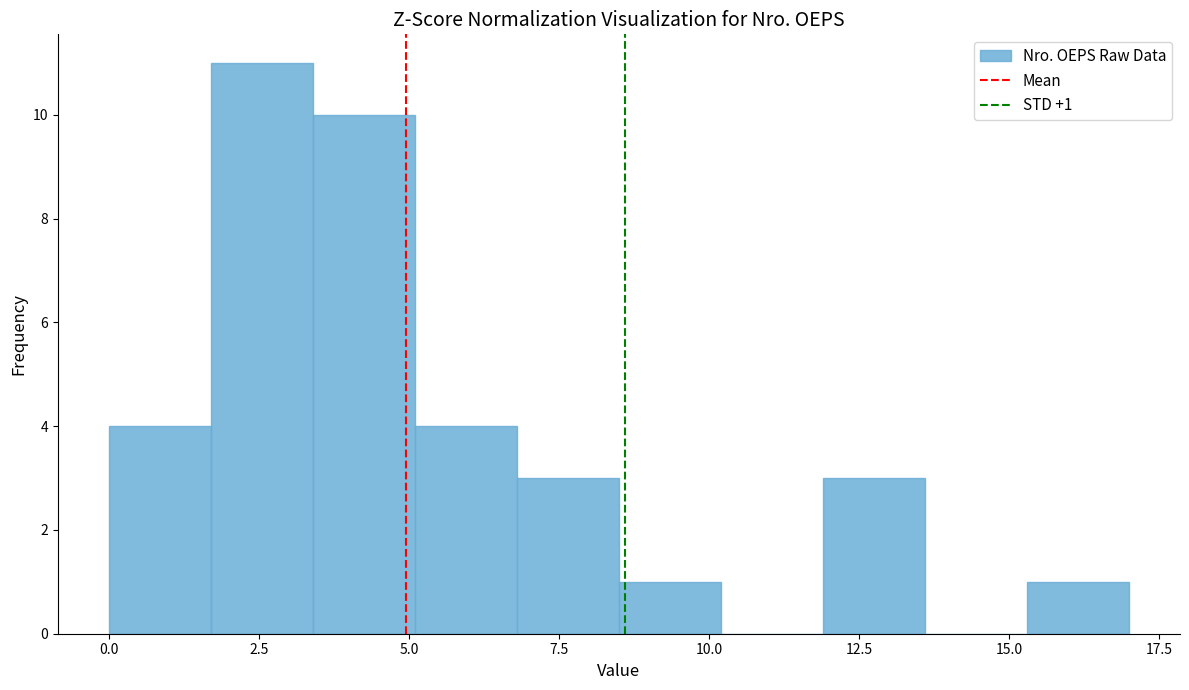

Read against the x-axis, roughly where is the centre of the tallest bar?

2.5